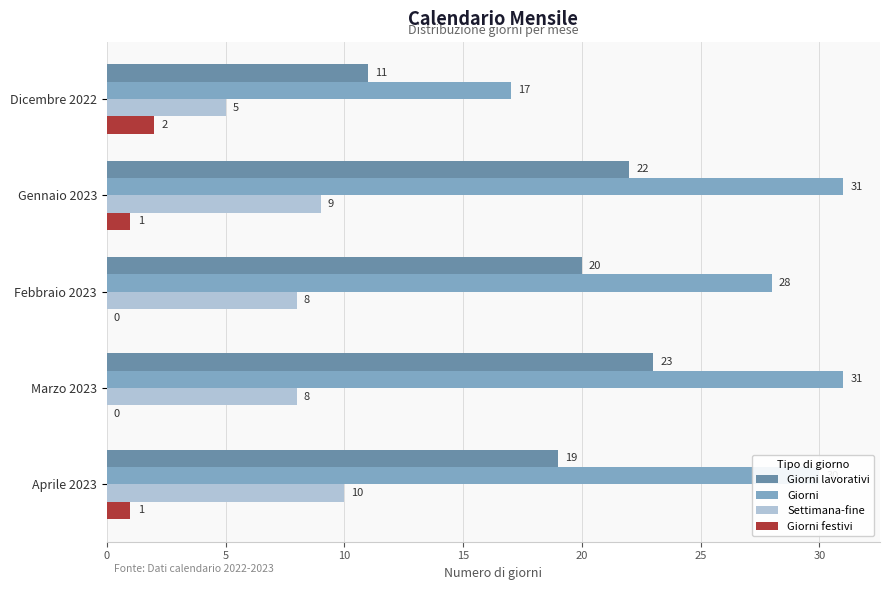

What is the maximum value for Settimana-fine?

10